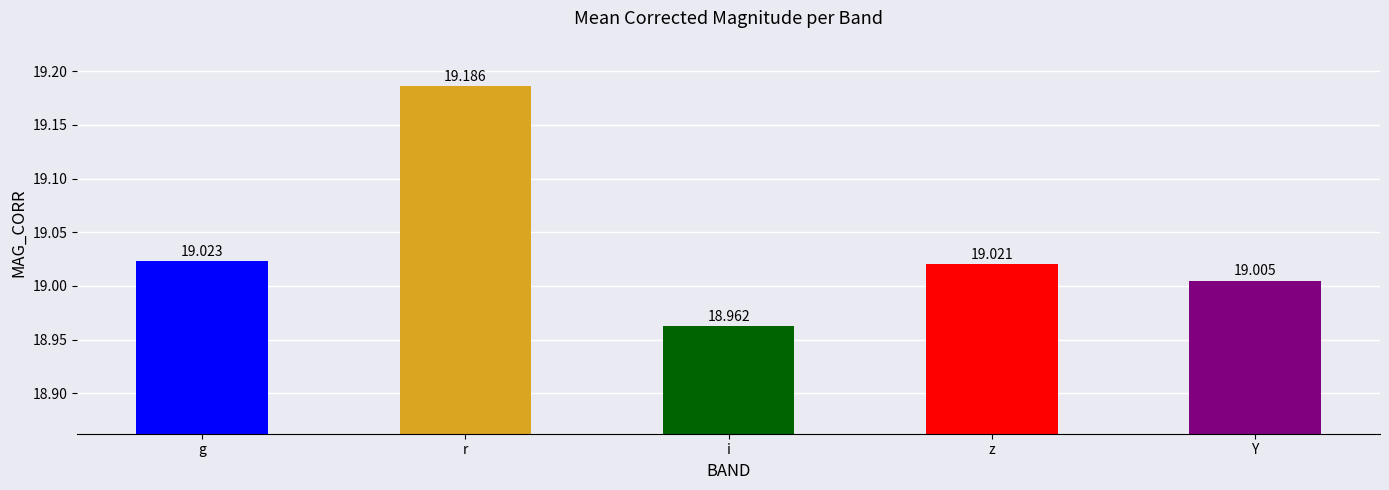

At which label is the value closest to 19?

Y